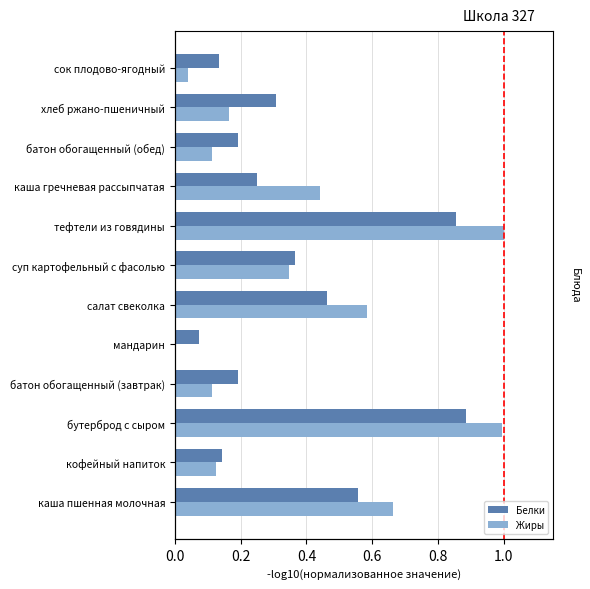

Is the value of Белки at сок плодово-ягодный greater than the value of Жиры at салат свеколка?

No